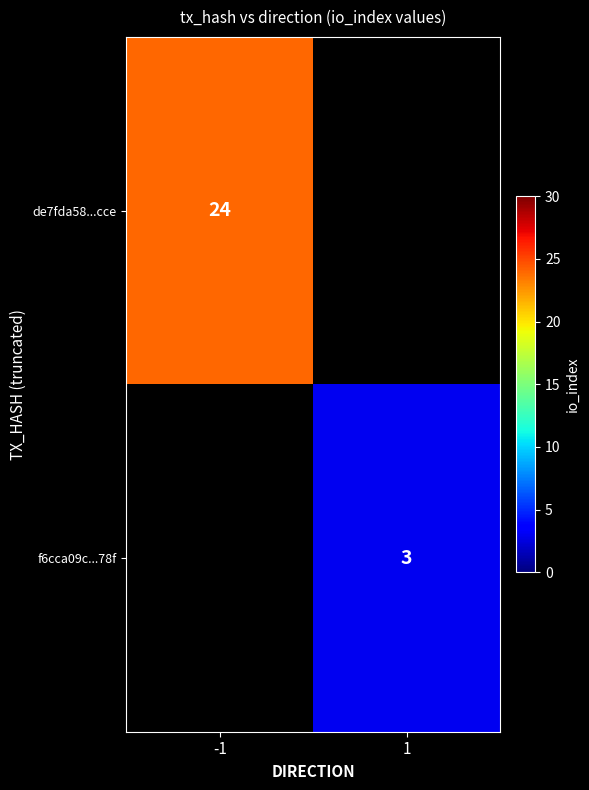

True or false: f6cca09c...78f has a value of 4 at 1.

False